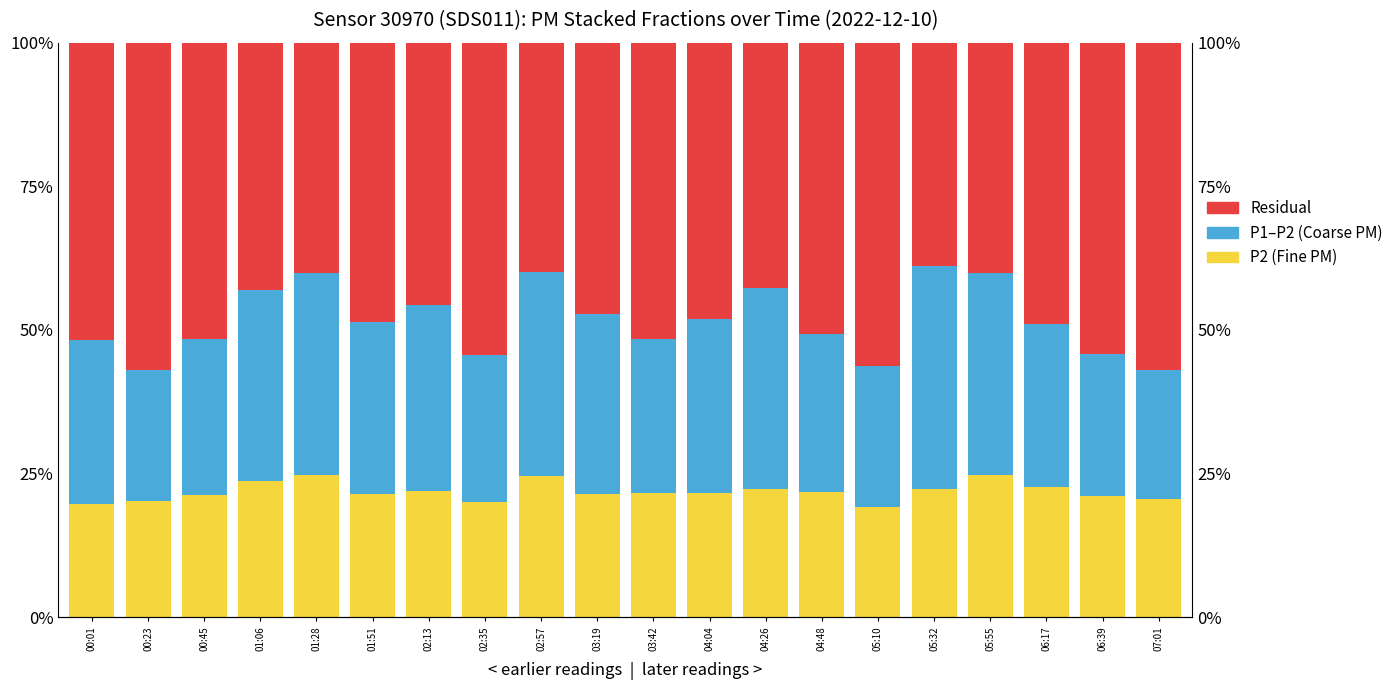

Reading right to left, transcribe all the data shown in this chart.

P2 (Fine PM): 20.5	21.1	22.7	24.7	22.3	19.1	21.7	22.2	21.5	21.5	21.3	24.5	20.0	22.0	21.5	24.7	23.7	21.2	20.3	19.6
P1–P2 (Coarse PM): 22.5	24.7	28.3	35.2	38.8	24.7	27.5	35.1	30.4	26.9	31.3	35.5	25.7	32.2	29.9	35.2	33.1	27.2	22.7	28.6
Residual: 57.0	54.3	49.0	40.1	38.8	56.2	50.8	42.7	48.0	51.5	47.3	40.0	54.3	45.7	48.6	40.1	43.1	51.6	57.0	51.8